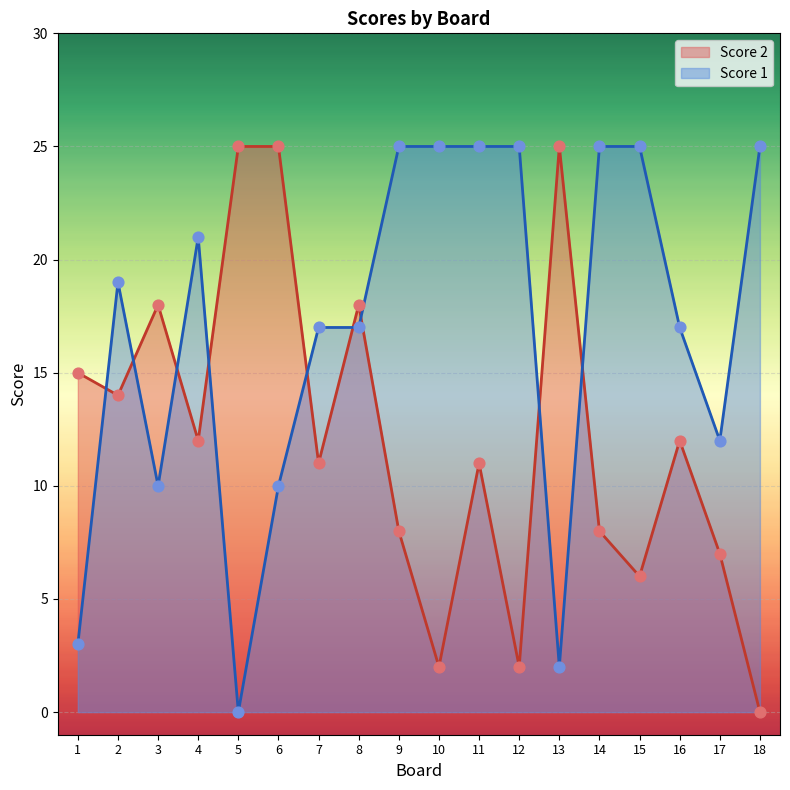

Which series reaches the minimum Y coordinate?

Score 2